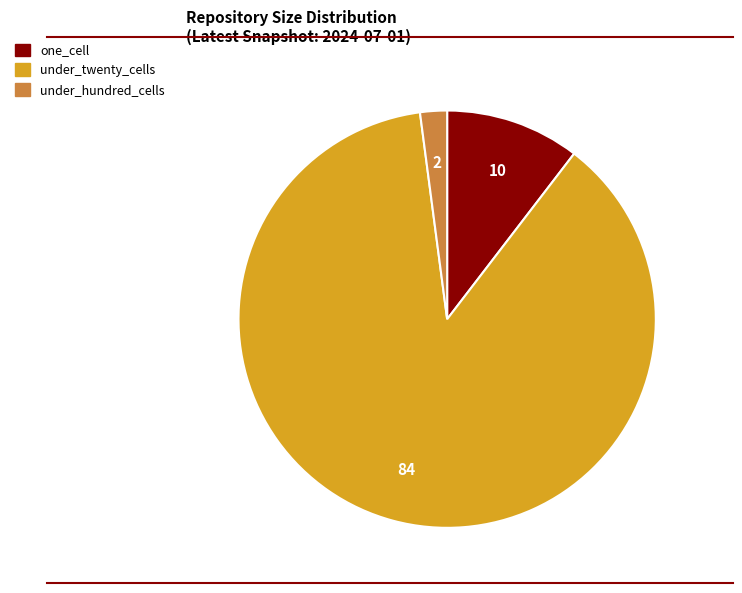

Is it true that one_cell is 10% of the pie?

True